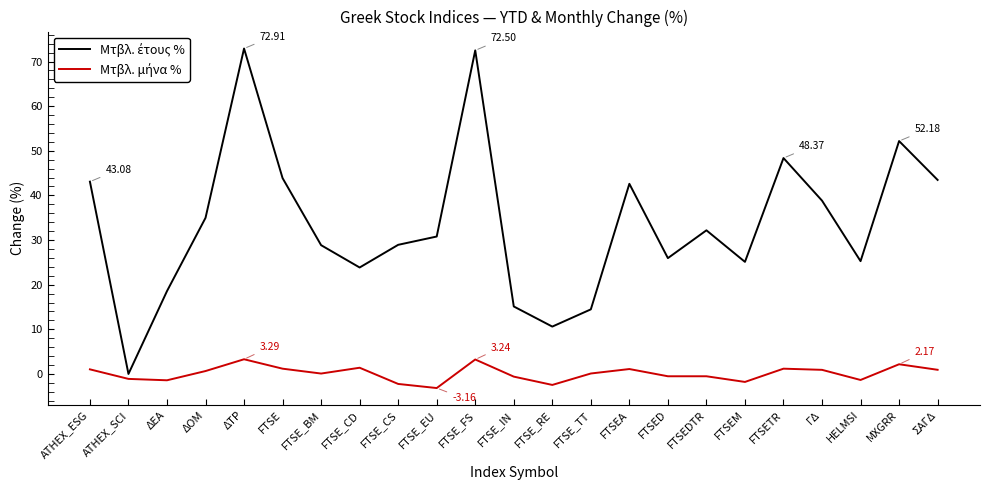

What is the total value across all series at MXGRR?

54.4